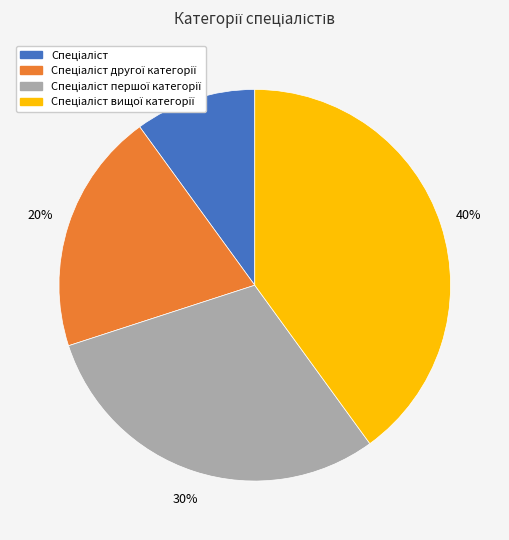

Is there any slice that represents more than half of the pie?

No